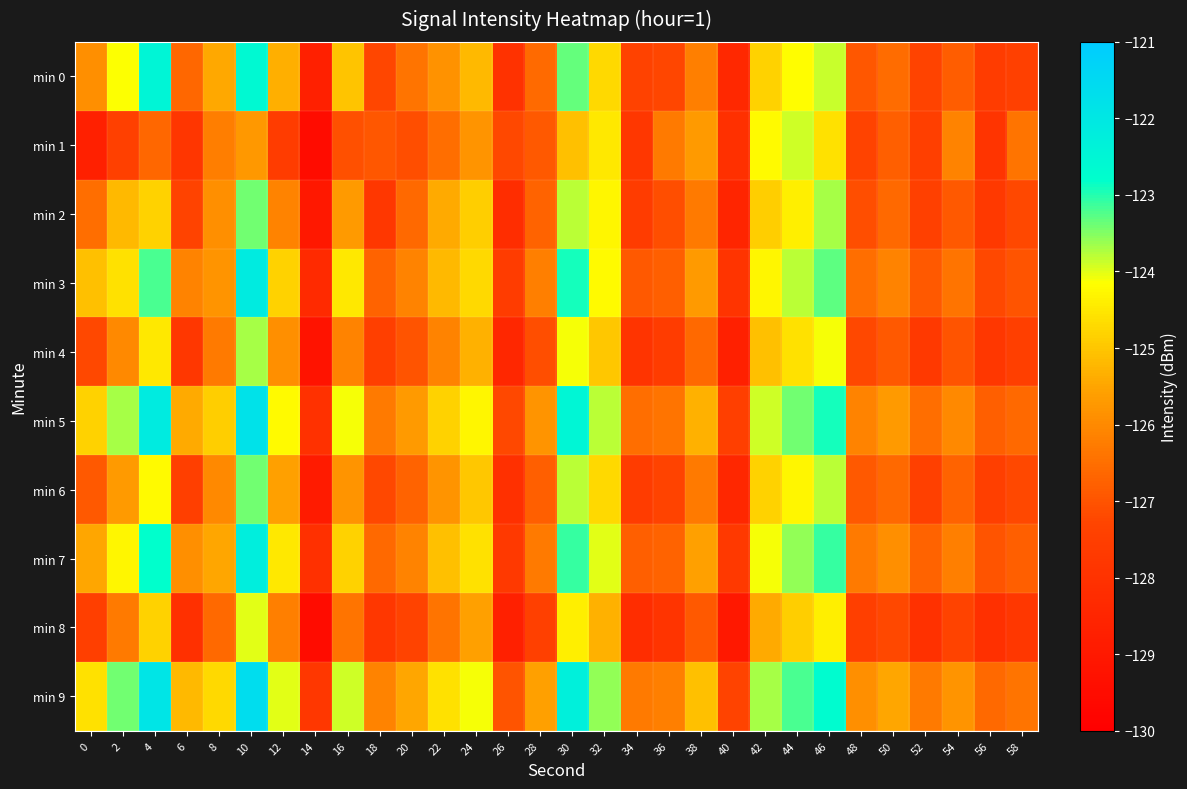

Which label corresponds to the largest value in the chart?

10